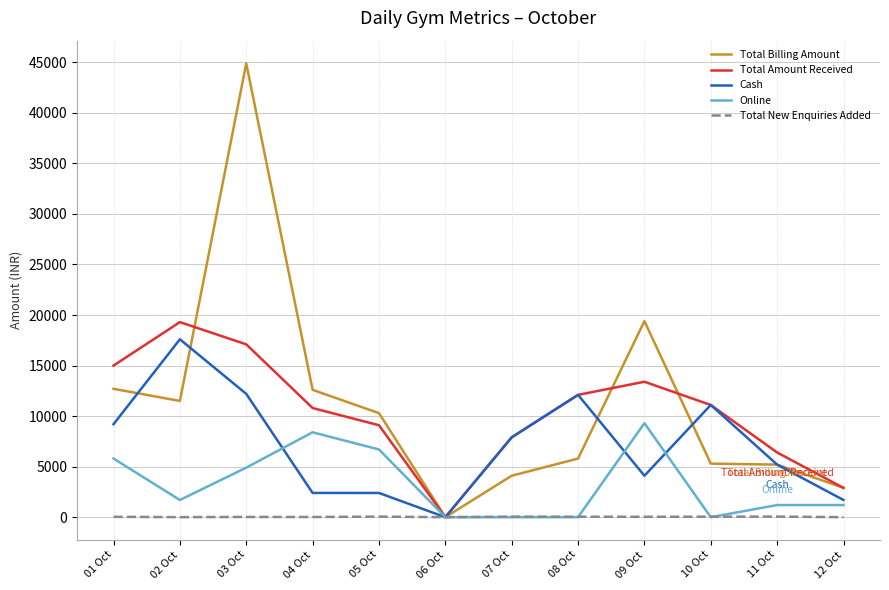

Rank the series by their maximum value, from highest to lowest.

Total Billing Amount, Total Amount Received, Cash, Online, Total New Enquiries Added